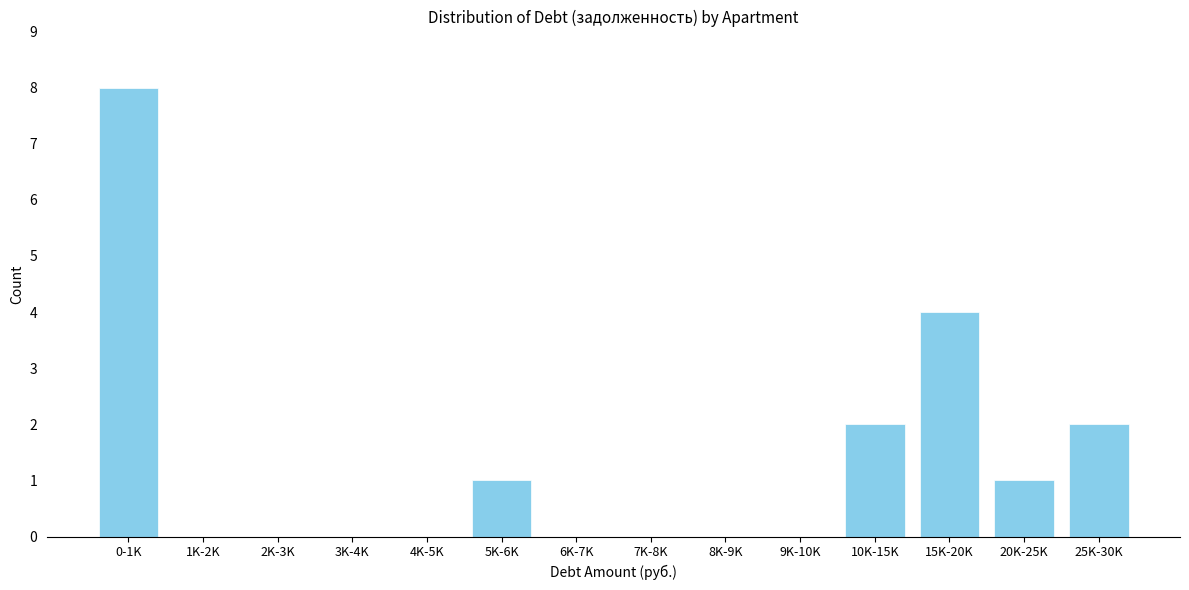

Reading left to right, list all the values displayed in this chart.

0-1K=8	1K-2K=0	2K-3K=0	3K-4K=0	4K-5K=0	5K-6K=1	6K-7K=0	7K-8K=0	8K-9K=0	9K-10K=0	10K-15K=2	15K-20K=4	20K-25K=1	25K-30K=2